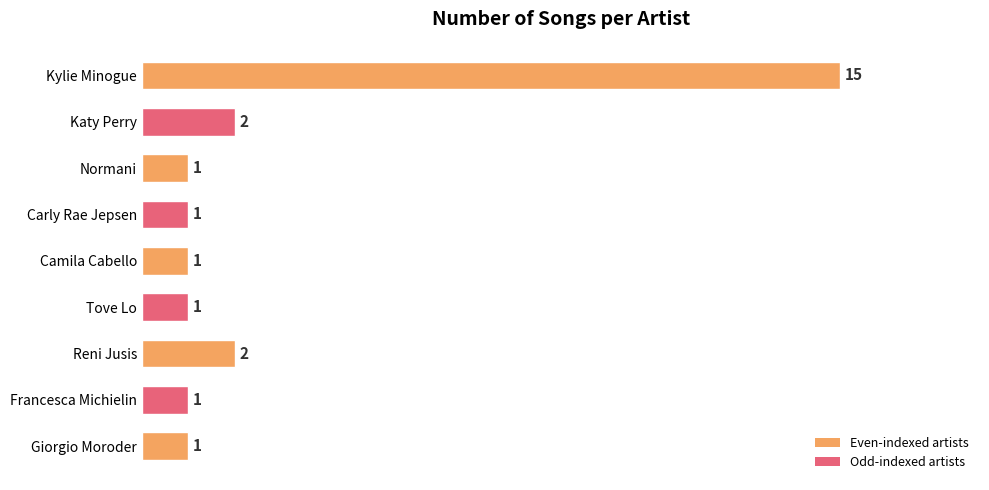

Which has a higher value, Katy Perry or Kylie Minogue?

Kylie Minogue